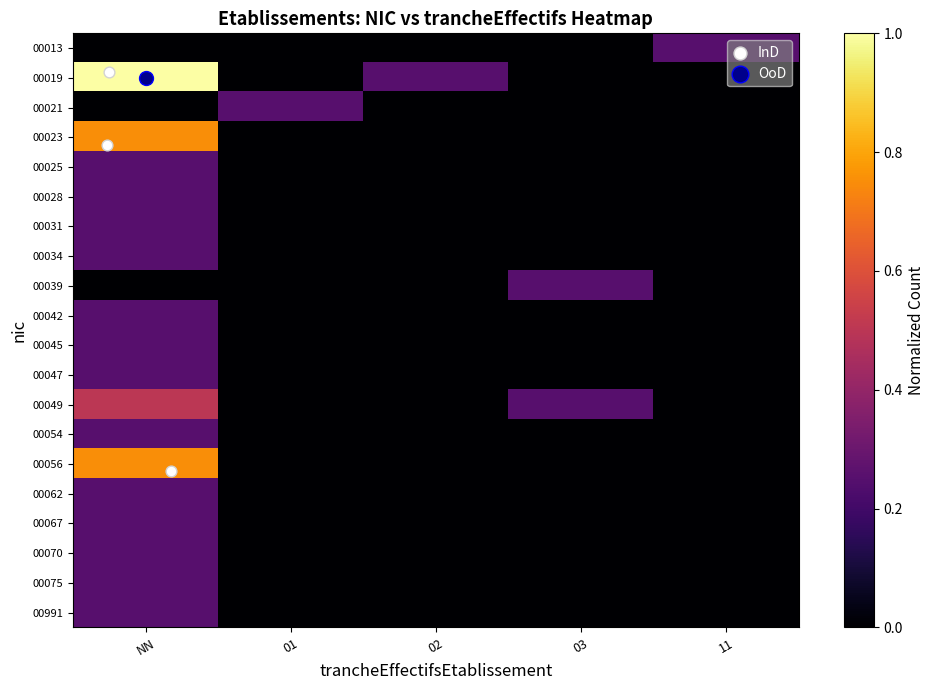

What is the difference between the highest and lowest values at 11?

0.2